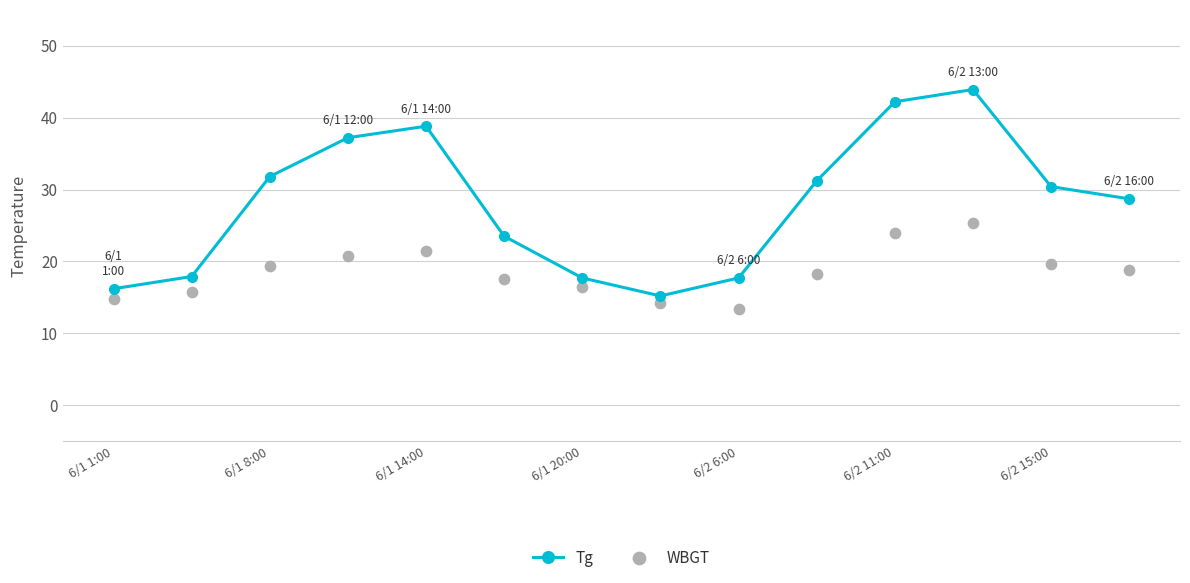

Which series reaches the minimum Y coordinate?

WBGT